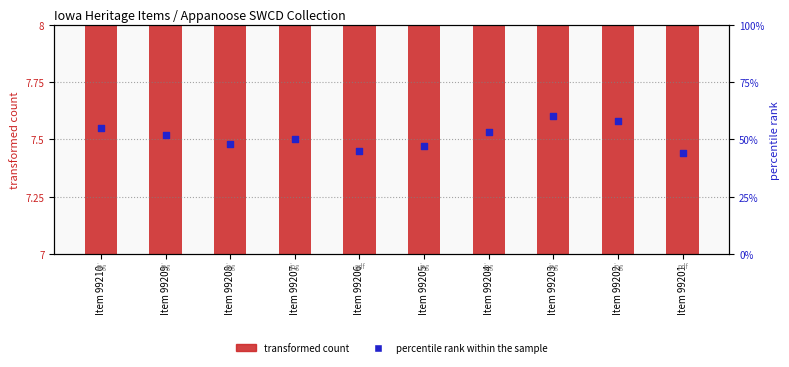

What is the total value across all series at Item 99205?

54.5